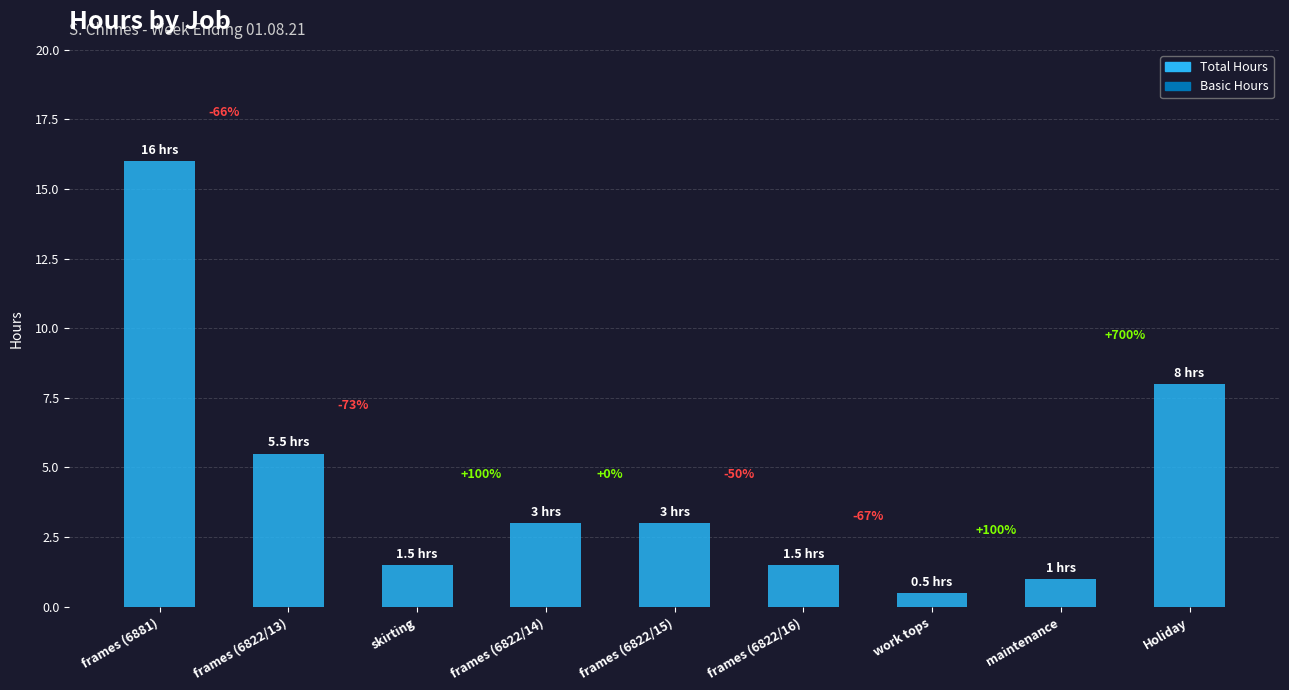

What is the label of the 4th bar from the right?

frames (6822/16)